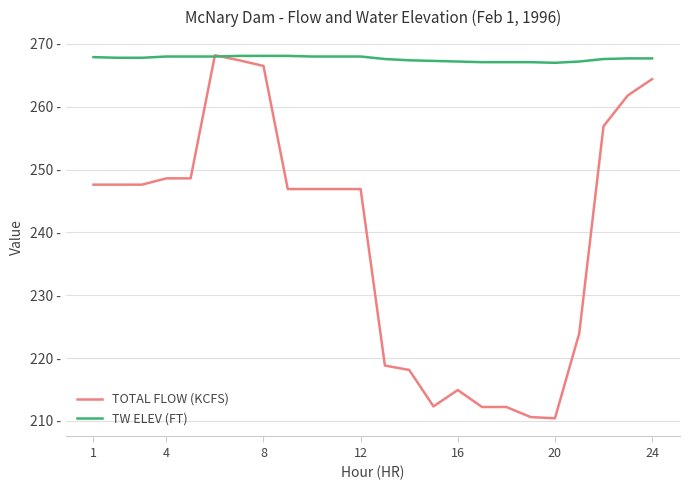

Is this an area chart (filled region under the line)?

No